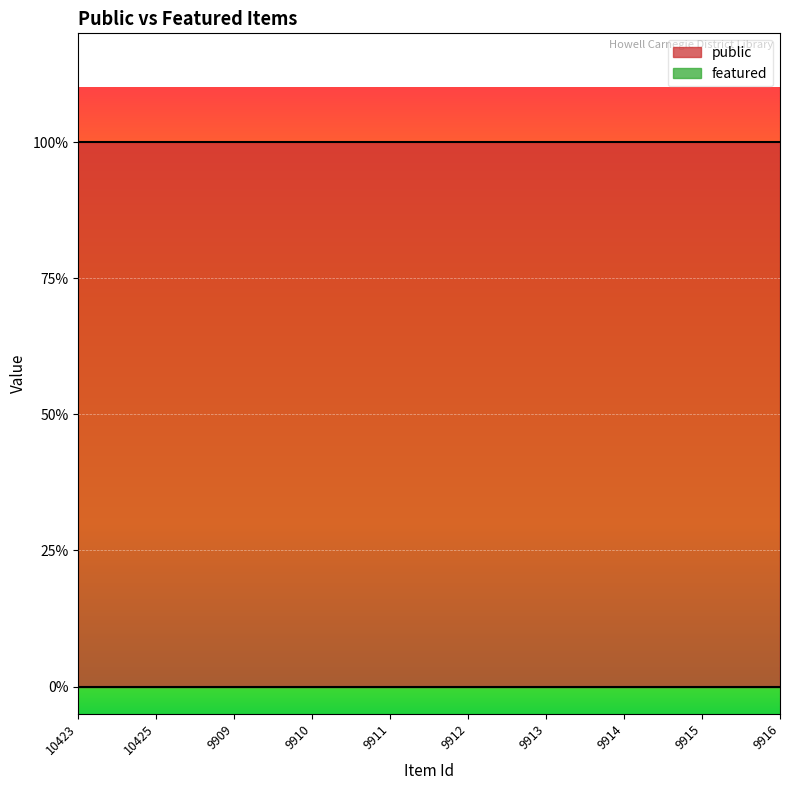

Rank the series at 9913 from lowest to highest value.

featured, public